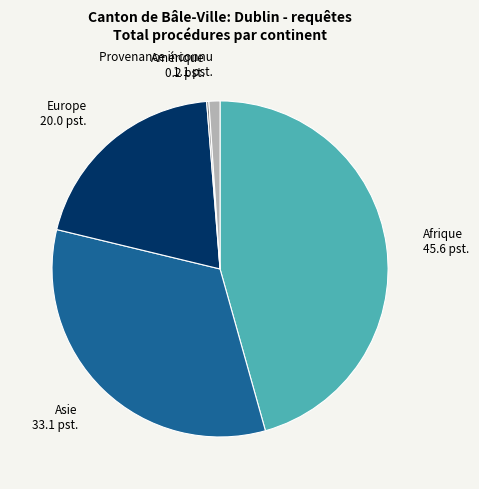

Is there a majority slice in this chart?

No